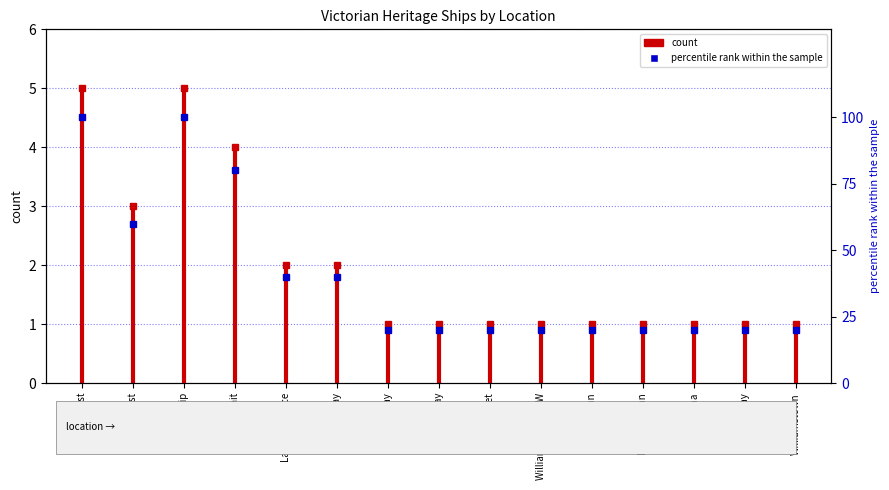

What is the label of the 1st point from the left?

East Coast